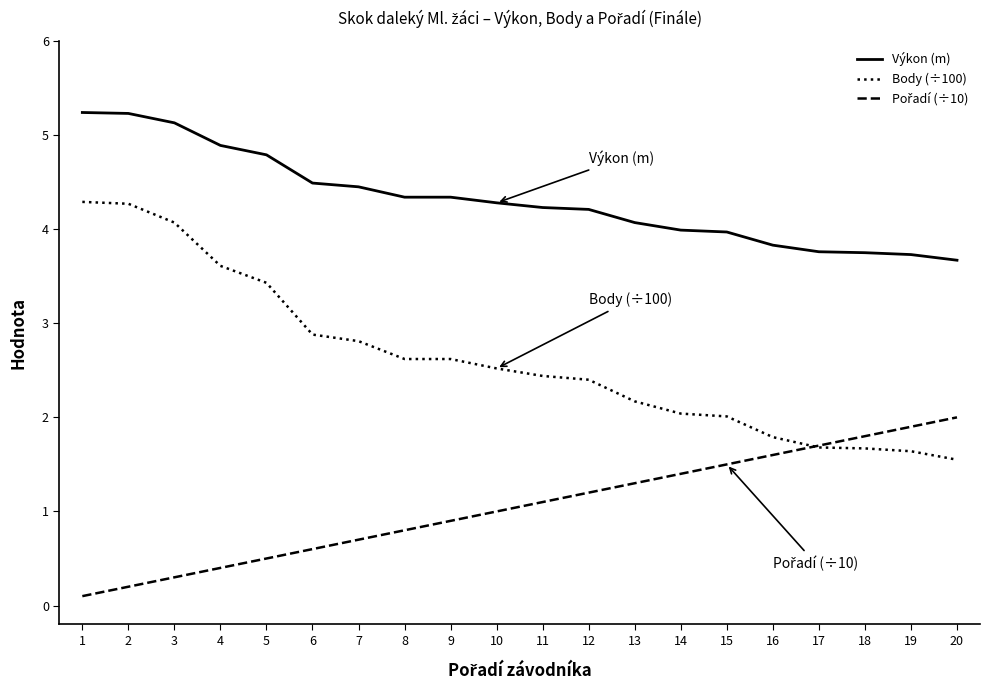

Which series has the largest total across all categories?

Výkon (m)